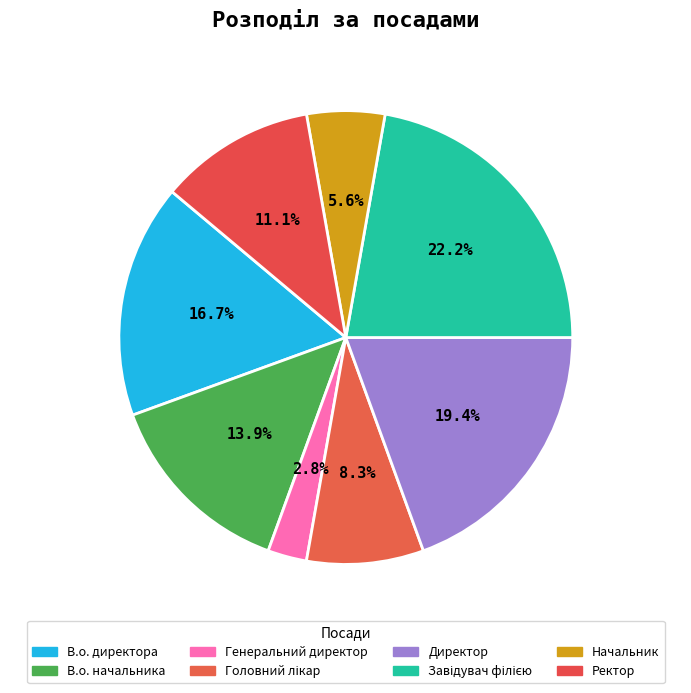

To the nearest percent, what portion does В.о. начальника represent?

14%